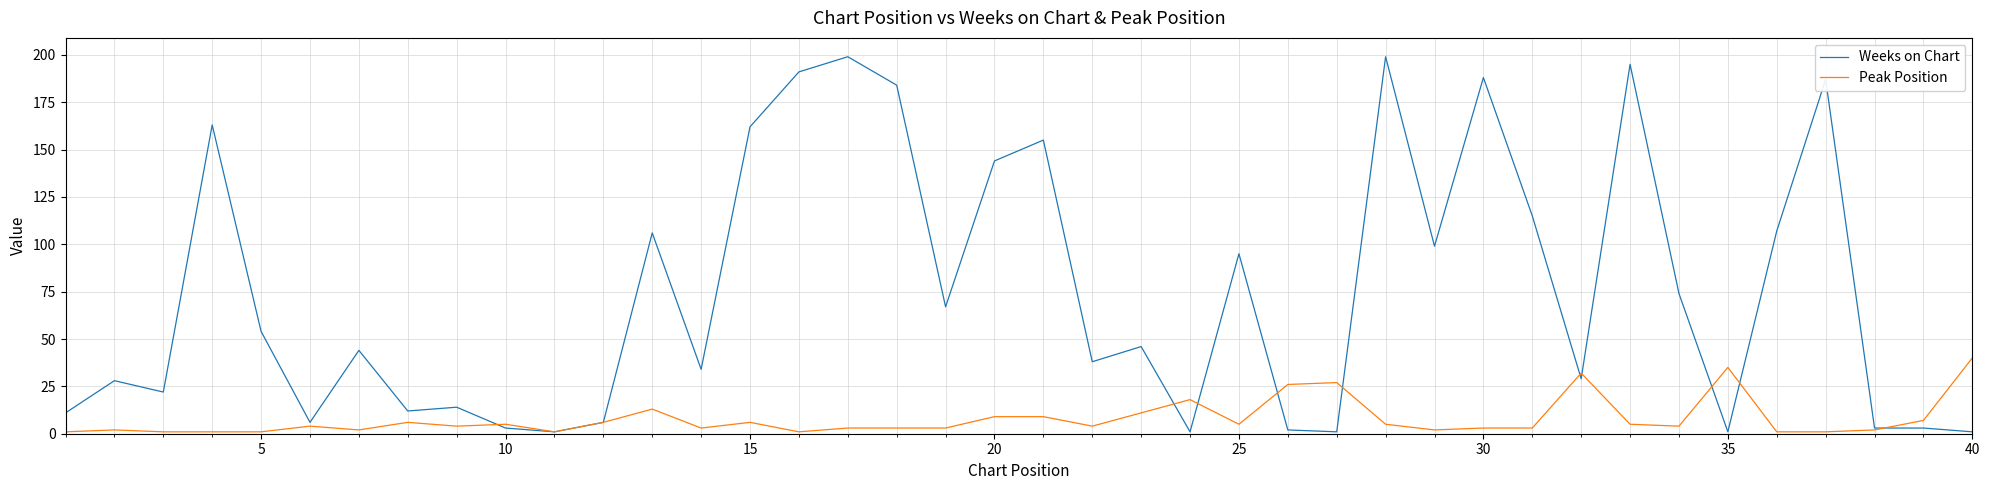

Which series has the widest spread of values?

Weeks on Chart